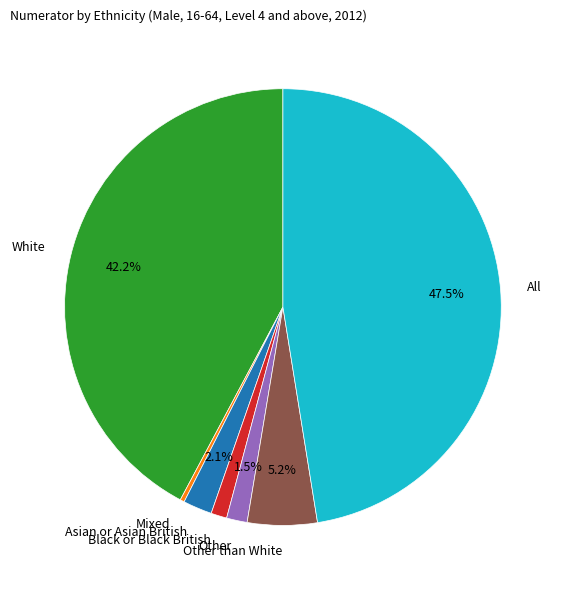

To the nearest percent, what portion does White represent?

42%